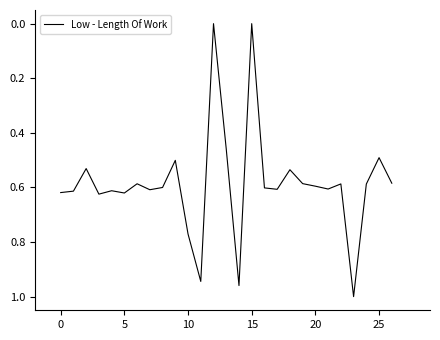

Is it true that the value at 25 is 0.3?

False